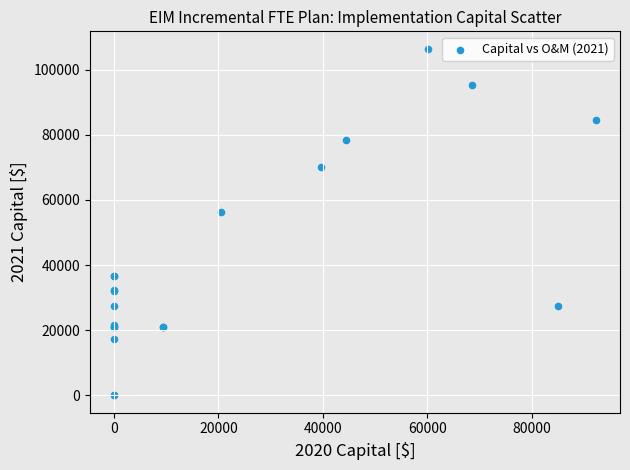

What Y value in the scatter plot is closest to 53229?

56393.3